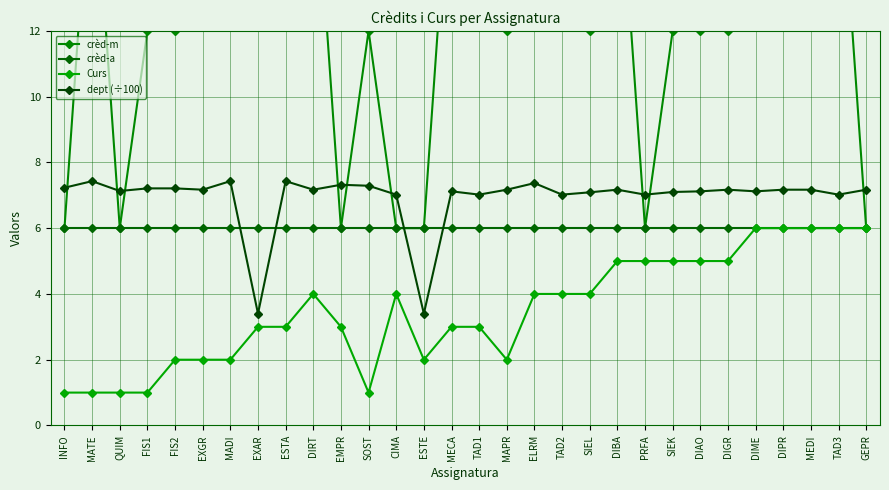

Is it true that crèd-m equals 5.0 at DIPR?

False